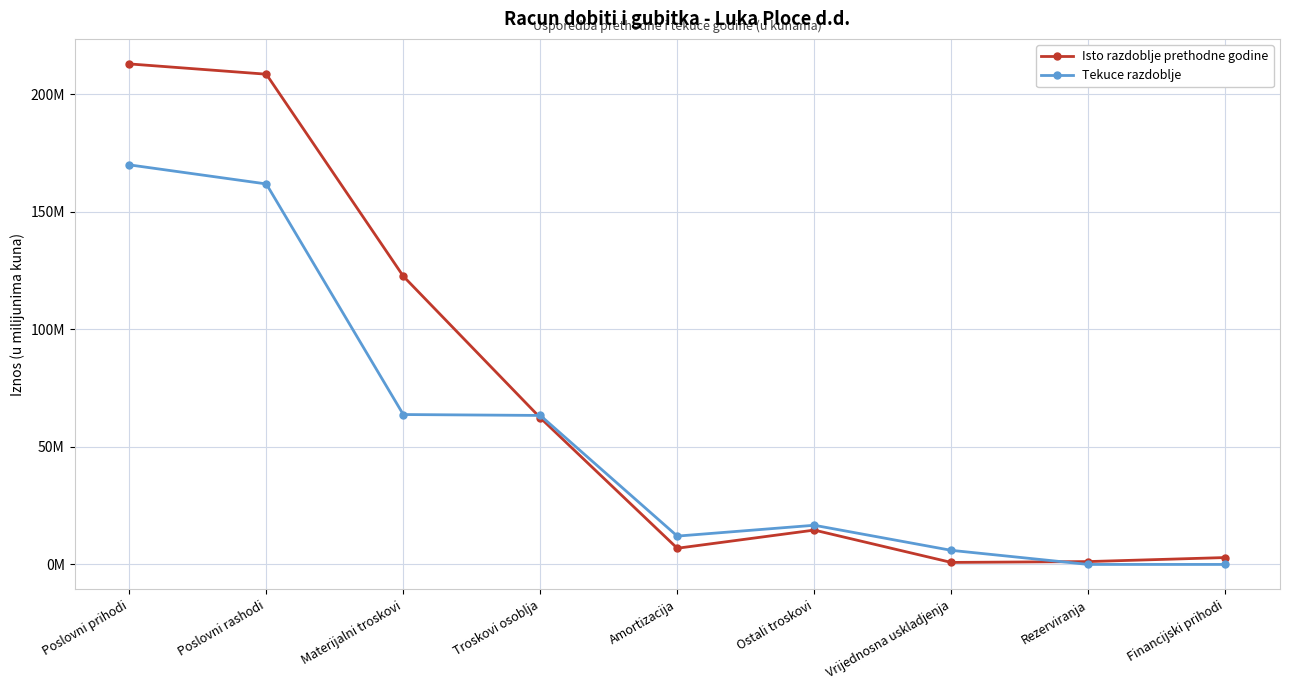

Is this an area chart (filled region under the line)?

No